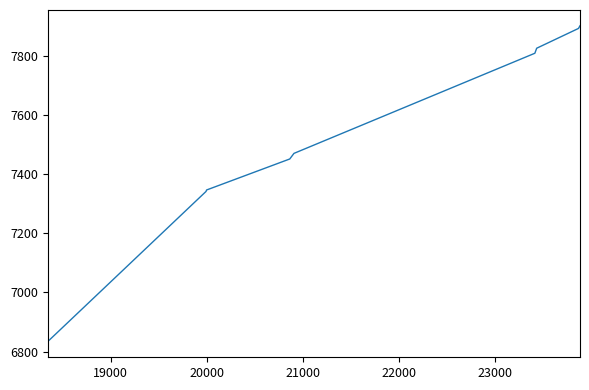

What is the minimum value shown in the chart?

6834